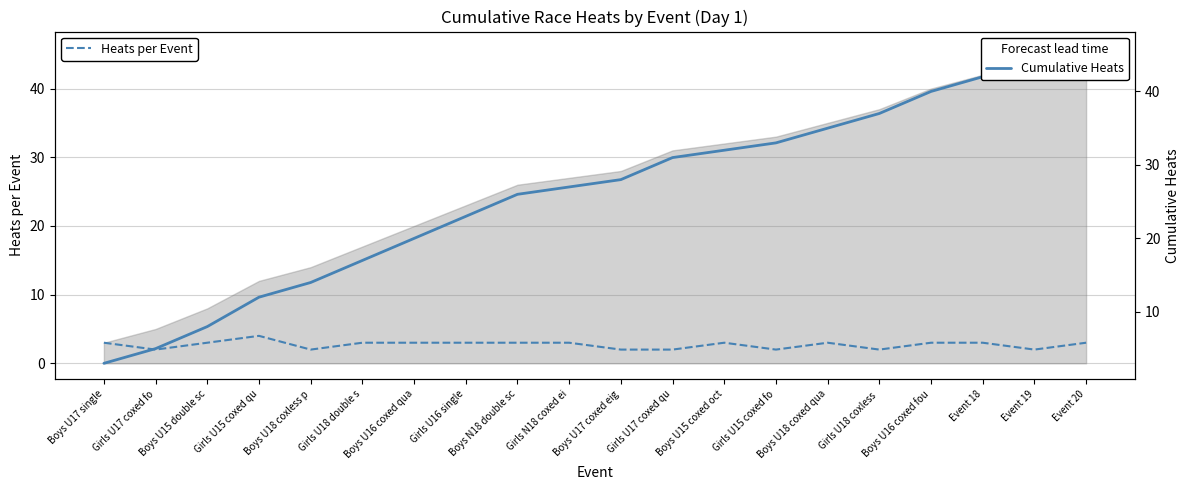

How many interior local peaks does the Heats per Event series have?

3